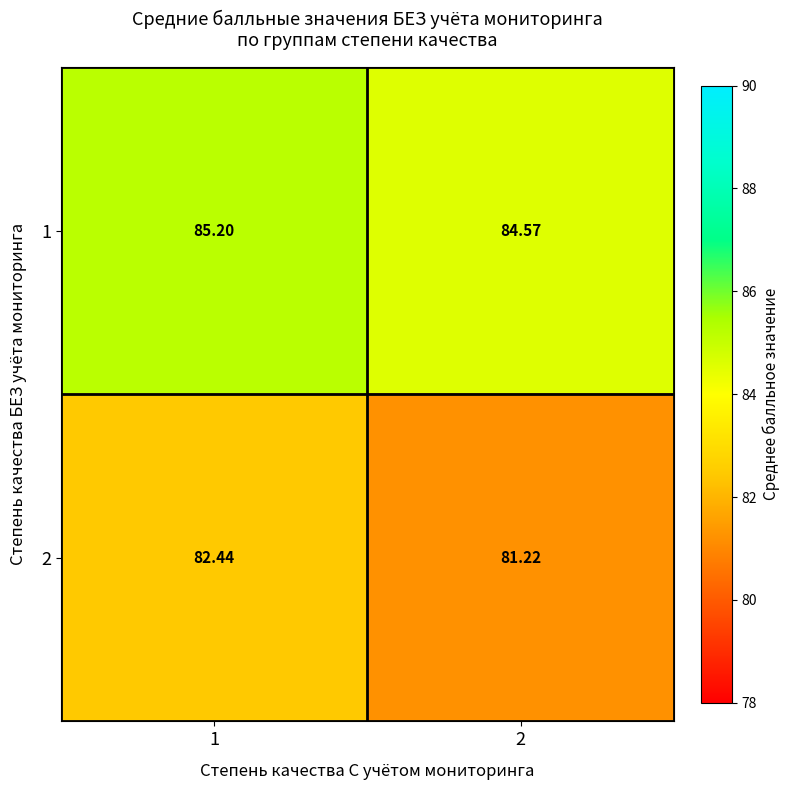

List the series in order of their overall mean, highest first.

1, 2